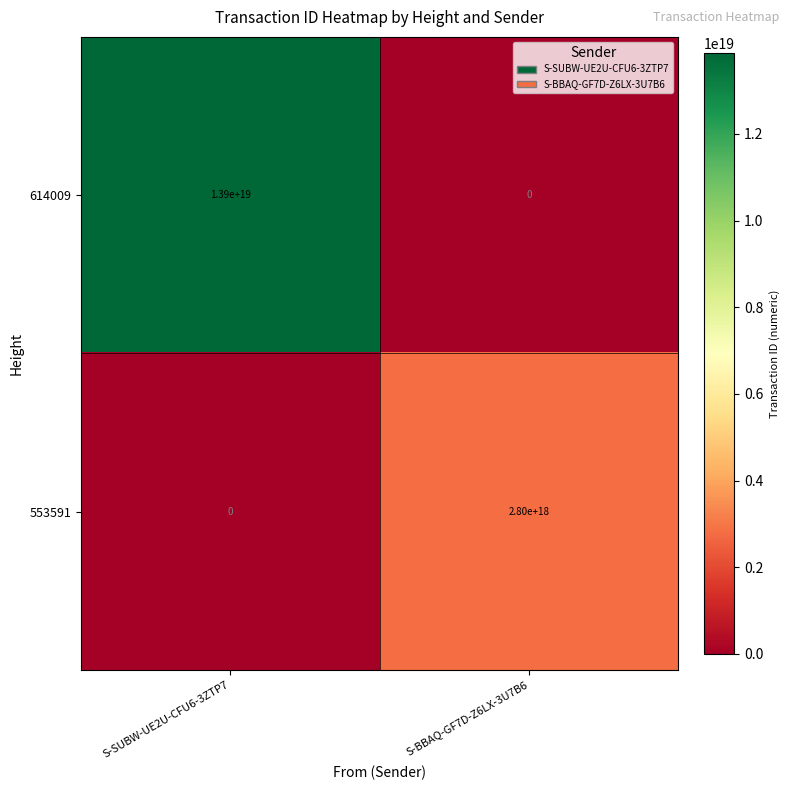

Where is 553591 nearest to the value 1400000000000000000?

S-SUBW-UE2U-CFU6-3ZTP7